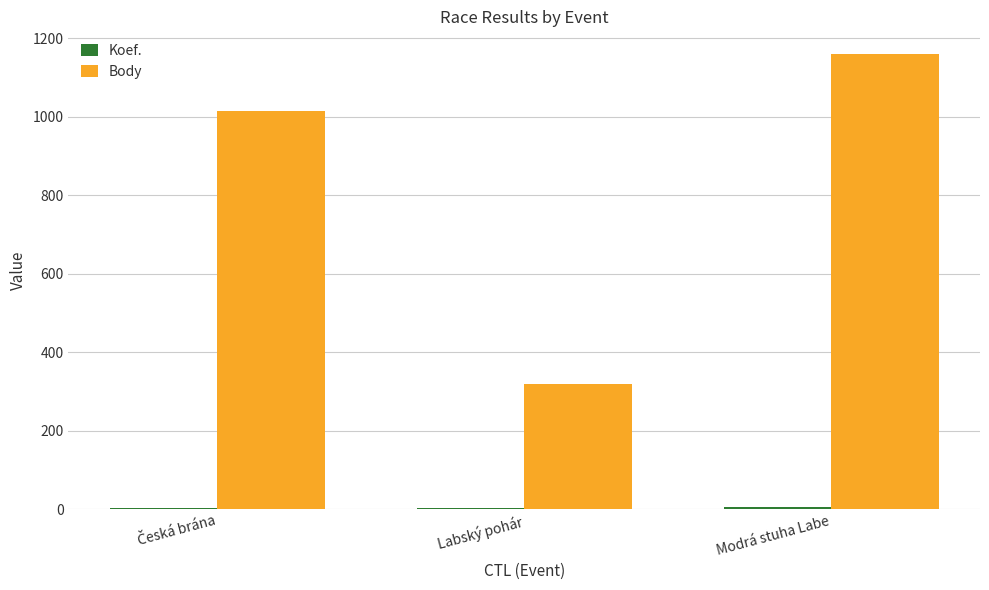

How many groups of bars are there?

3